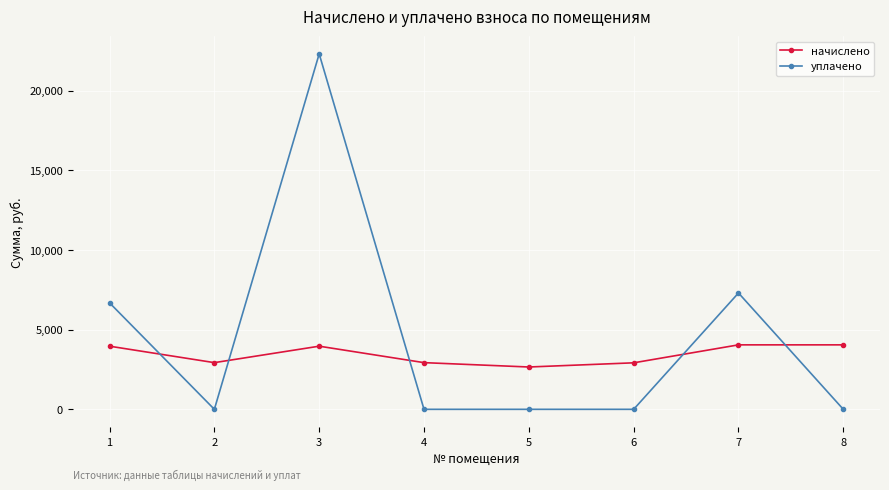

The value of начислено at 8 is 4045.5. True or false?

True